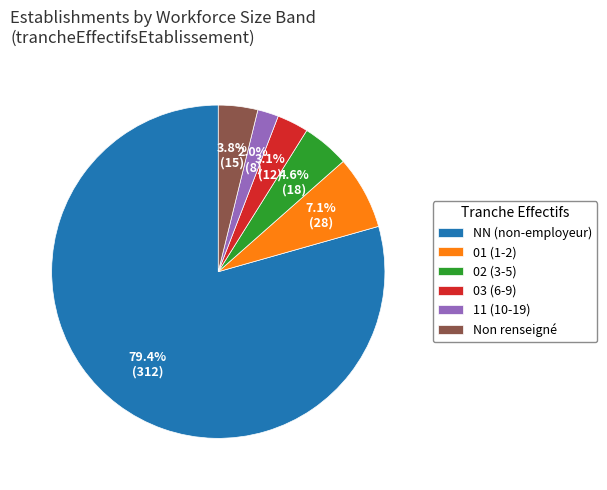

Which category accounts for the majority?

NN (non-employeur)